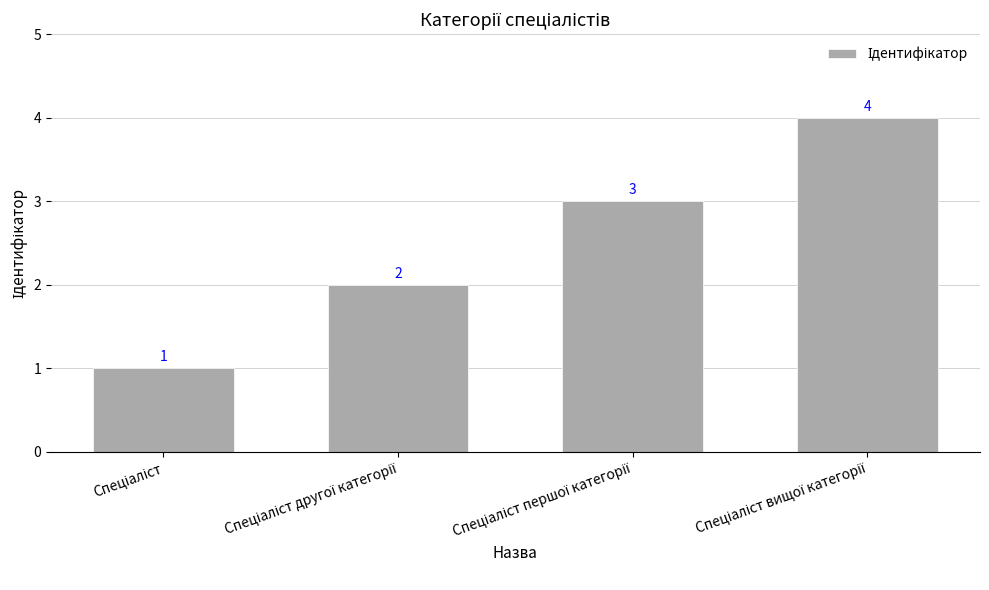

Count the values in the range 2 to 4.

3